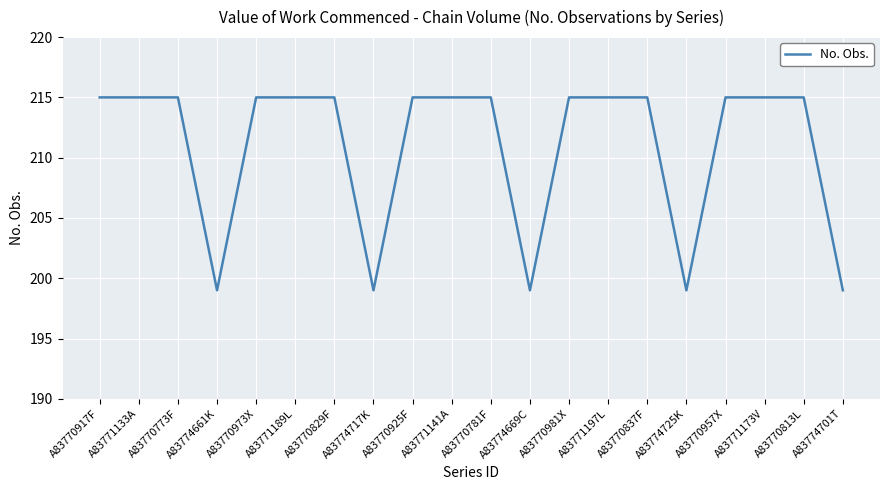

What position from the left is A83771141A?

10